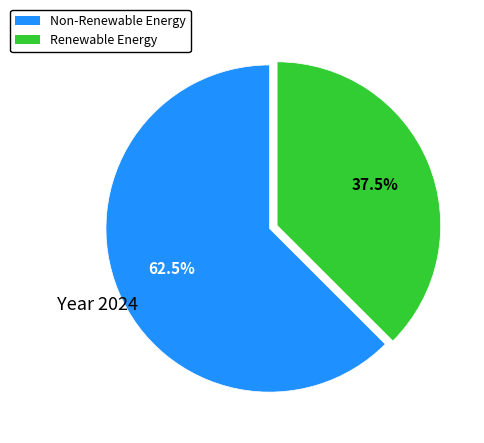

Is there a majority slice in this chart?

Yes